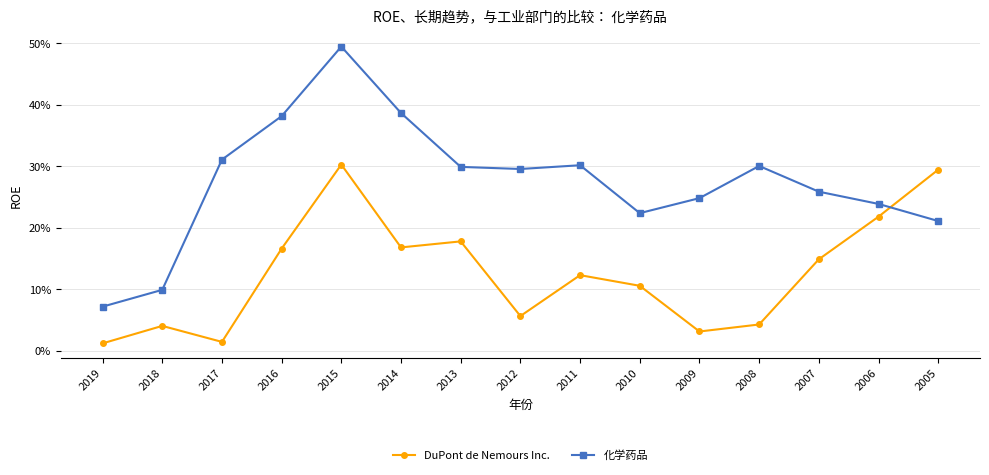

What are all the series names shown in the legend?

DuPont de Nemours Inc., 化学药品